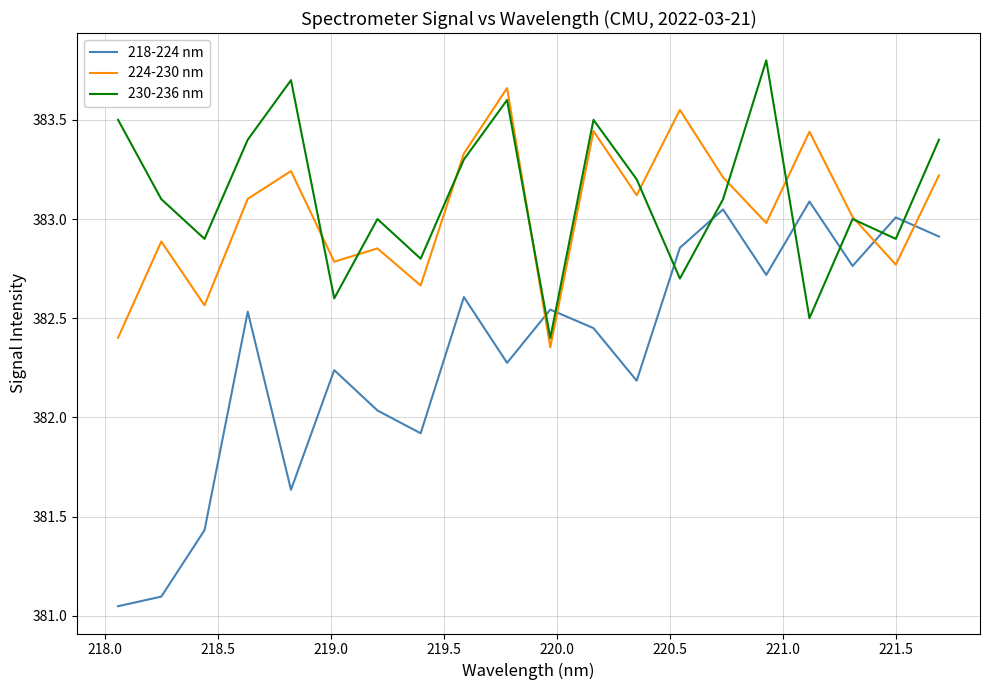

What is the maximum value shown in the chart?

383.8